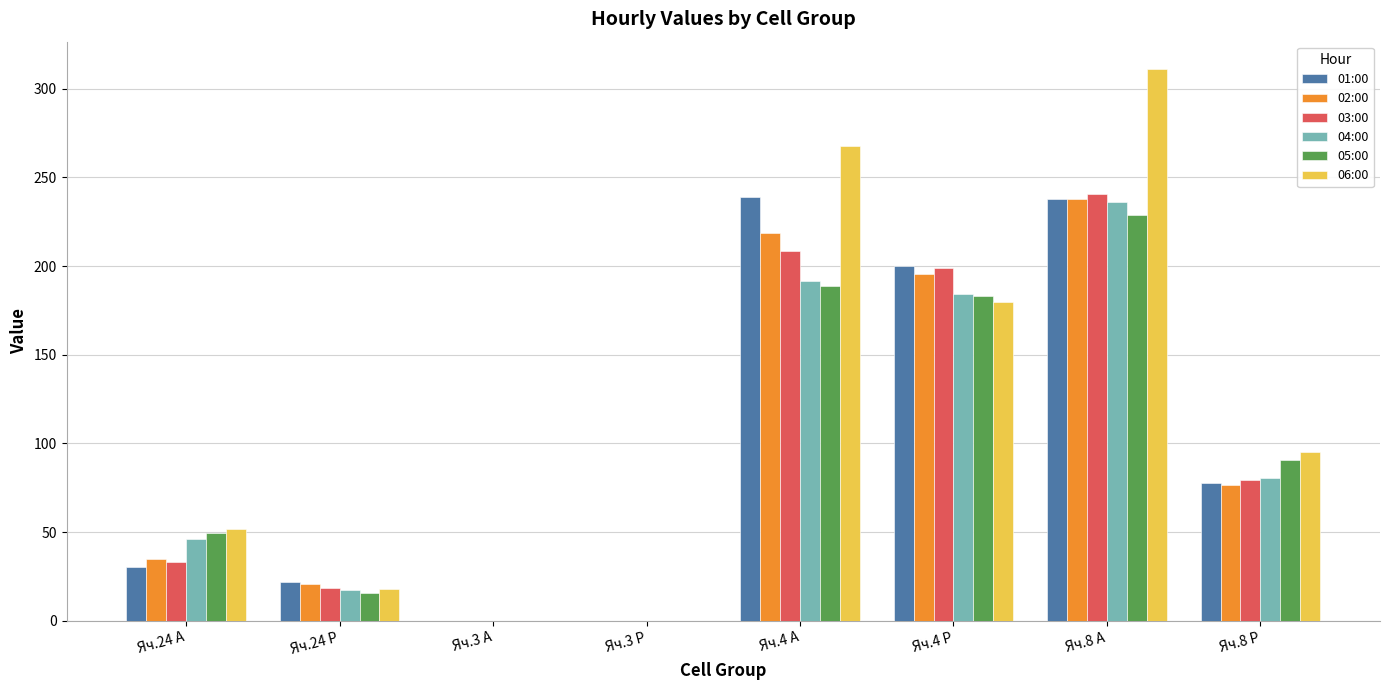

Is the value of 01:00 at Яч.24 А greater than the value of 02:00 at Яч.3 А?

Yes